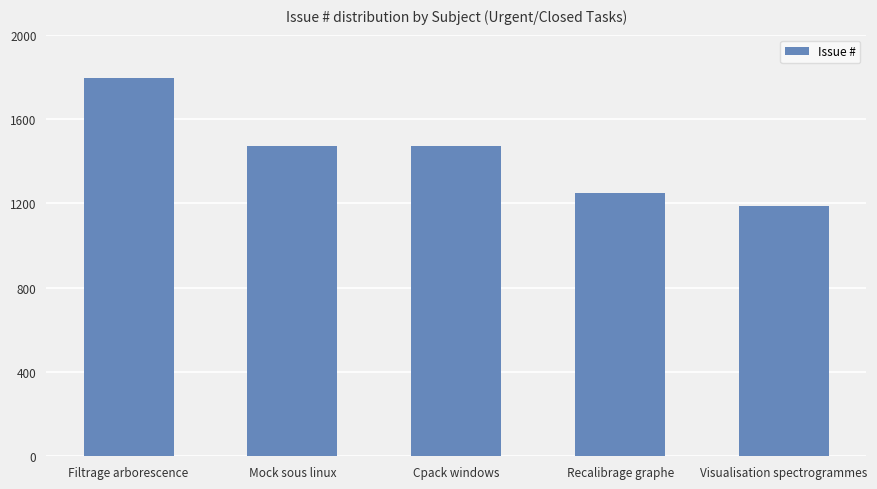

Is it true that the value at Filtrage arborescence is 567?

False